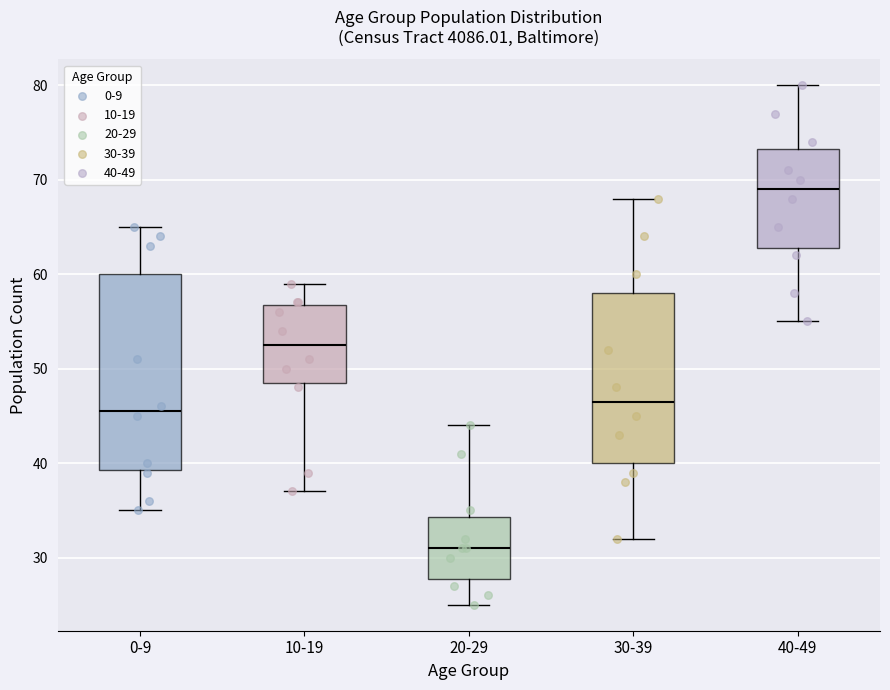

Which box is the tallest, from its lower edge to its upper edge?

0-9